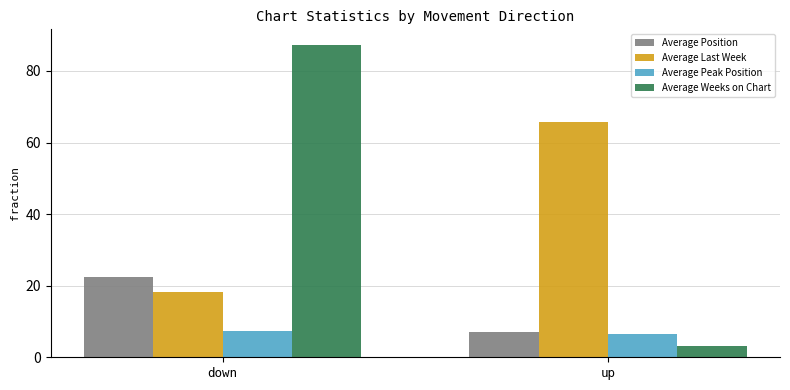

What value does the Average Last Week series have at down?

18.1